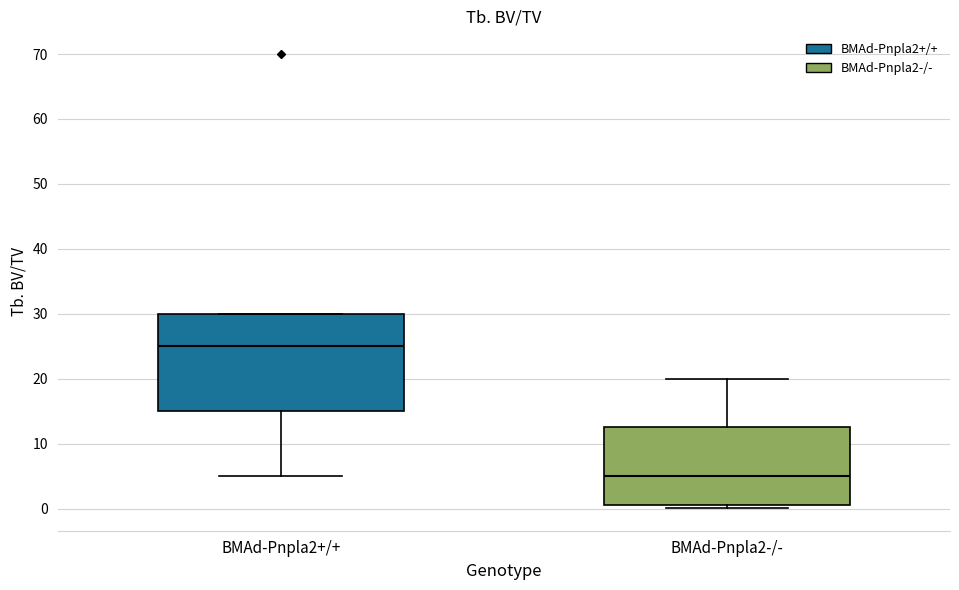

Which box's median line is the highest?

BMAd-Pnpla2+/+